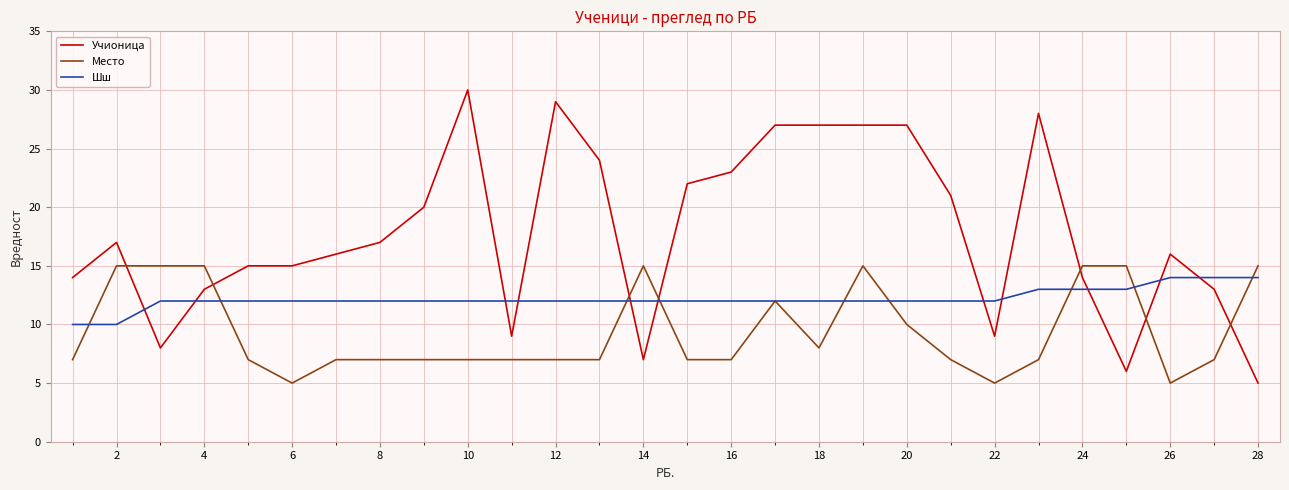

What is the difference between the maximum and second lowest values in the Место series?

10